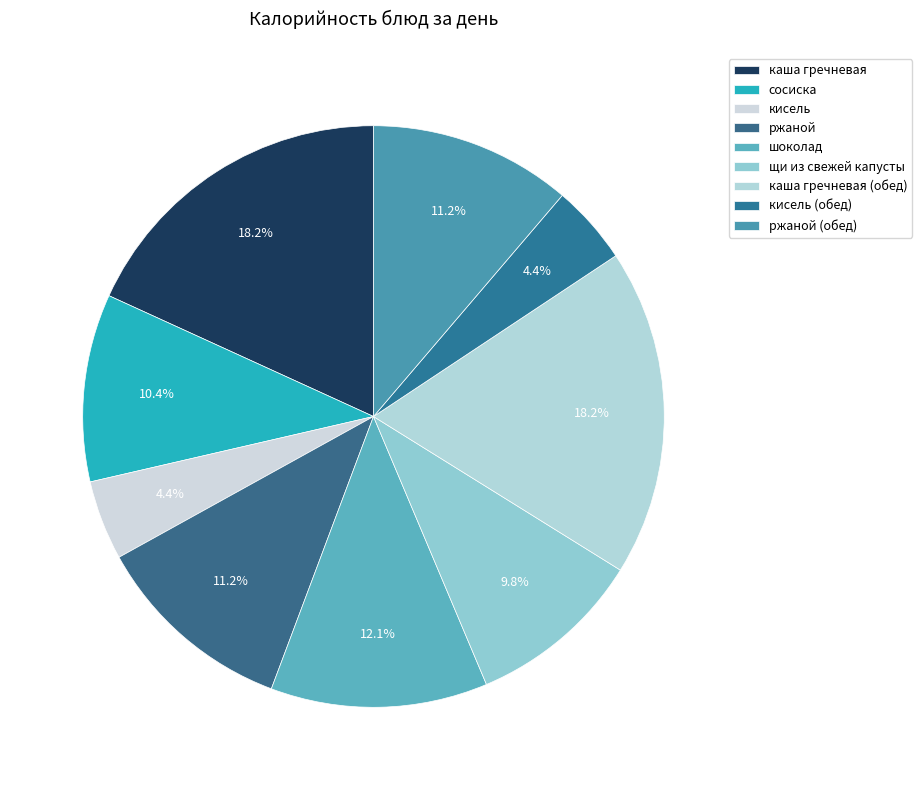

True or false: каша гречневая accounts for 5% of the total.

False